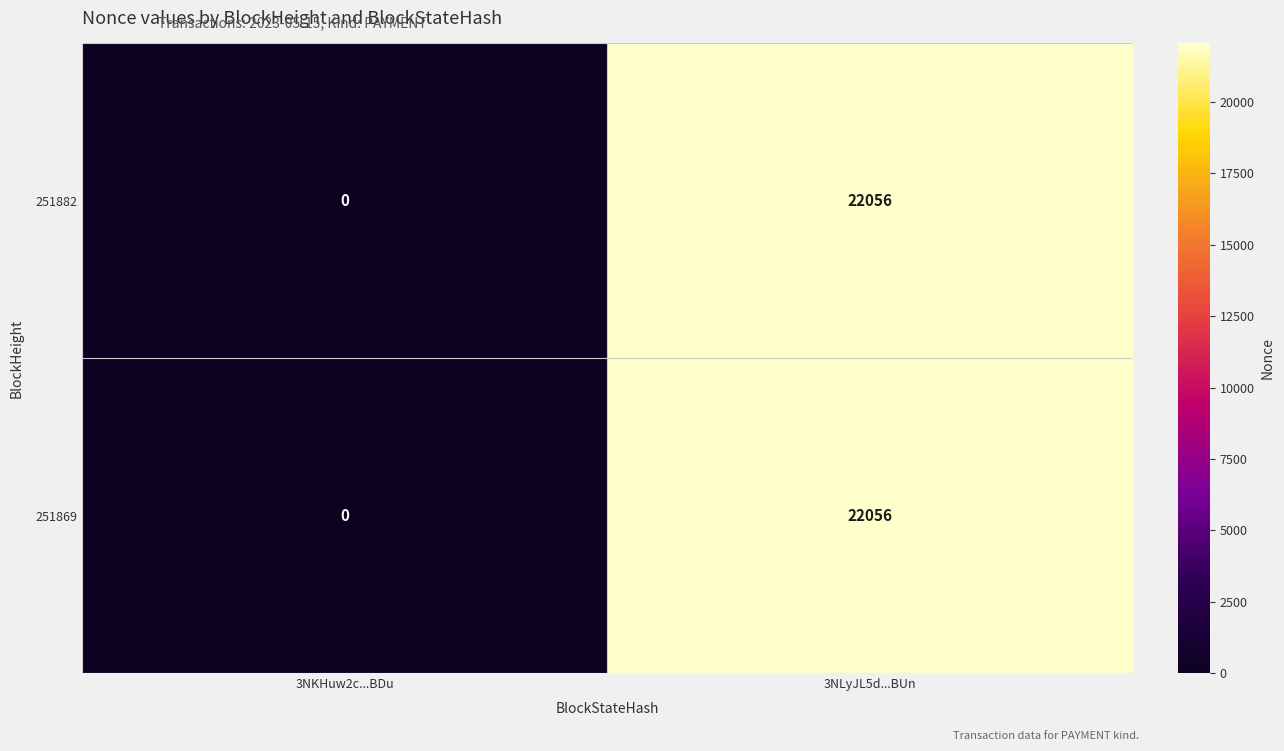

Where is 251869 nearest to the value 11028?

3NKHuw2c...BDu